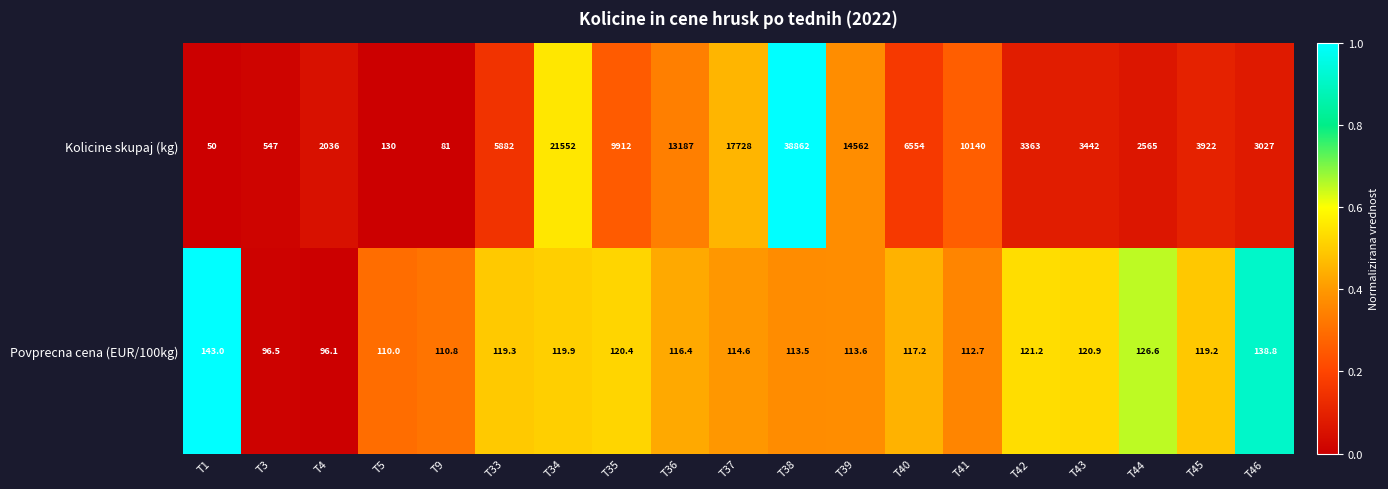

What is the difference between the maximum and minimum values in the Povprecna cena (EUR/100kg) series?

46.9